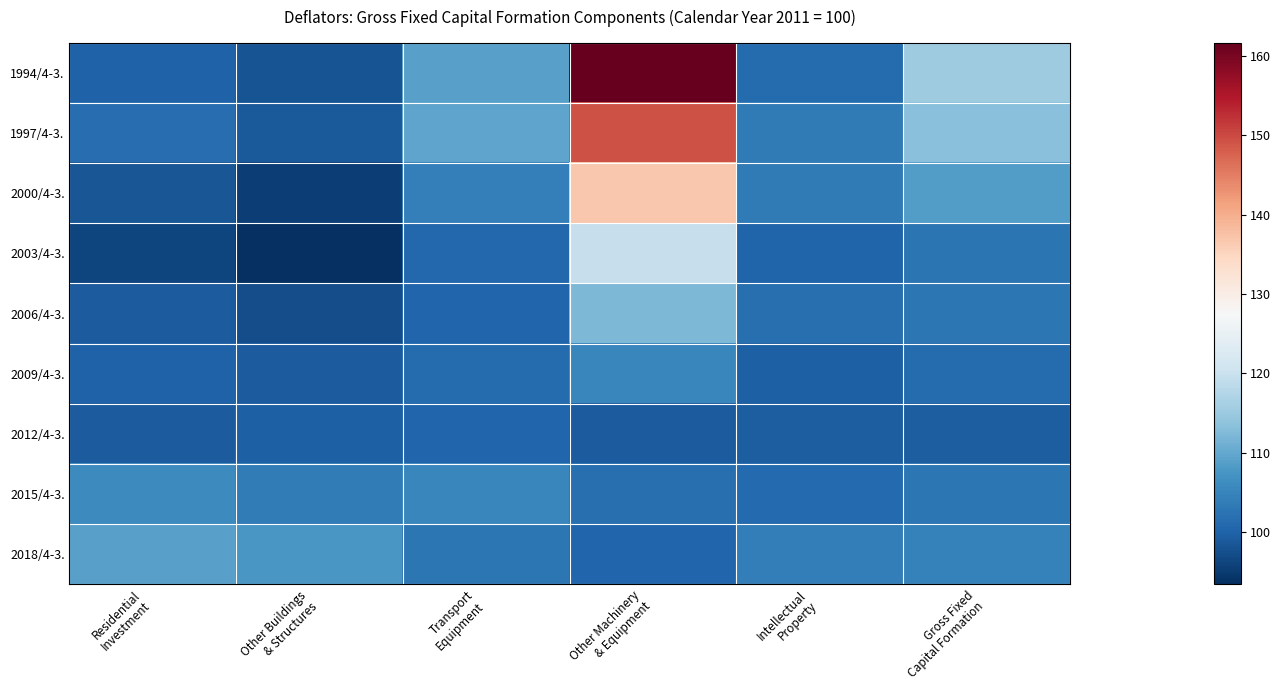

List the series in order of their peak value, highest first.

1994/4-3., 1997/4-3., 2000/4-3., 2003/4-3., 2006/4-3., 2018/4-3., 2015/4-3., 2009/4-3., 2012/4-3.